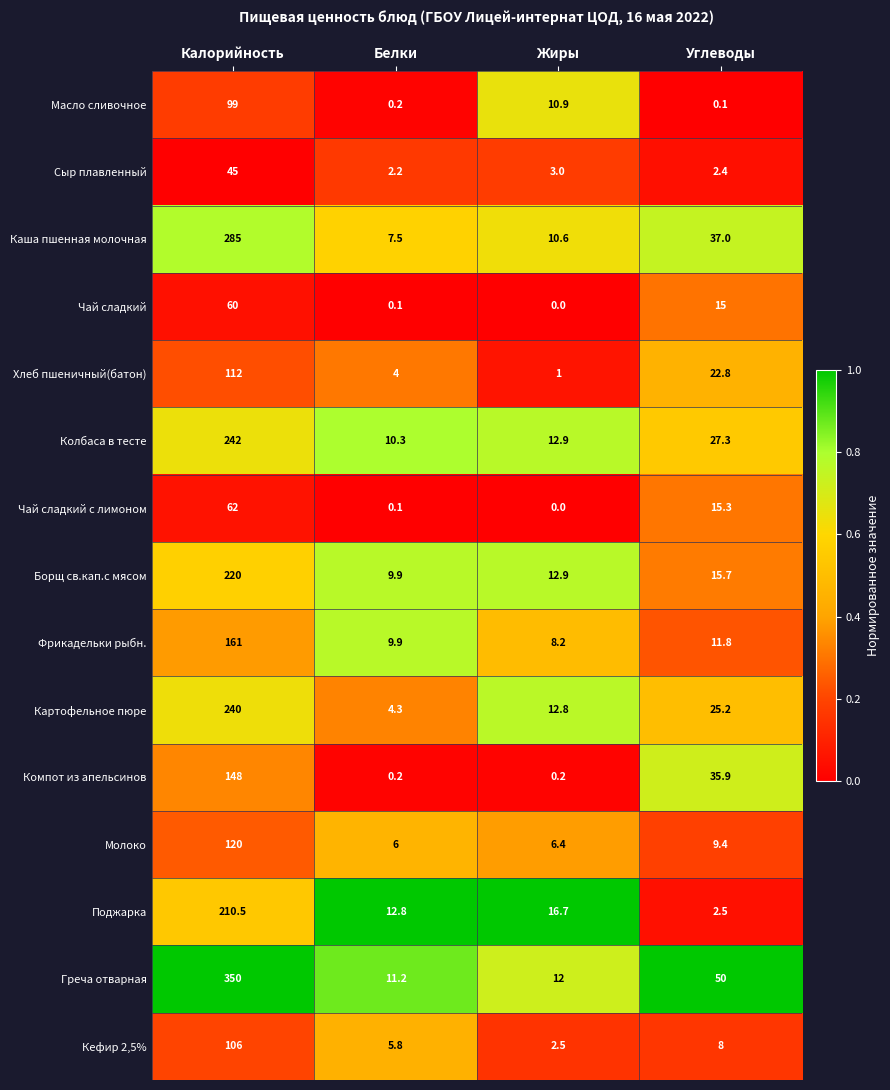

At which label does Чай сладкий reach its peak?

Калорийность